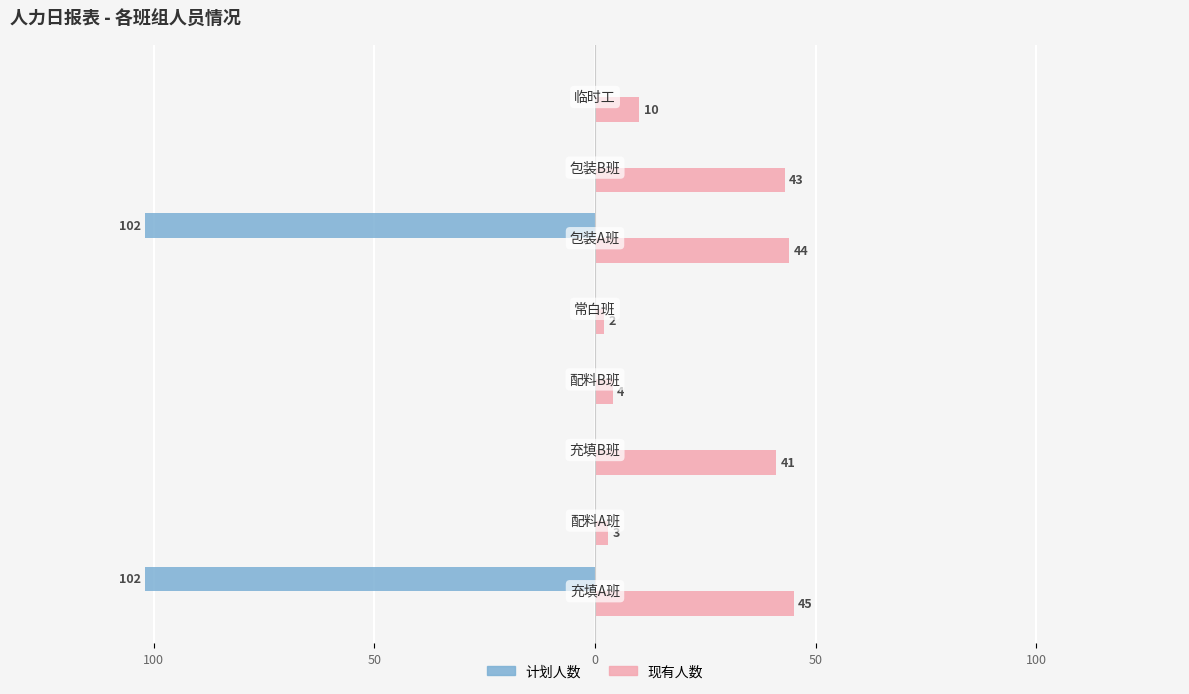

What are all the series names shown in the legend?

计划人数, 现有人数